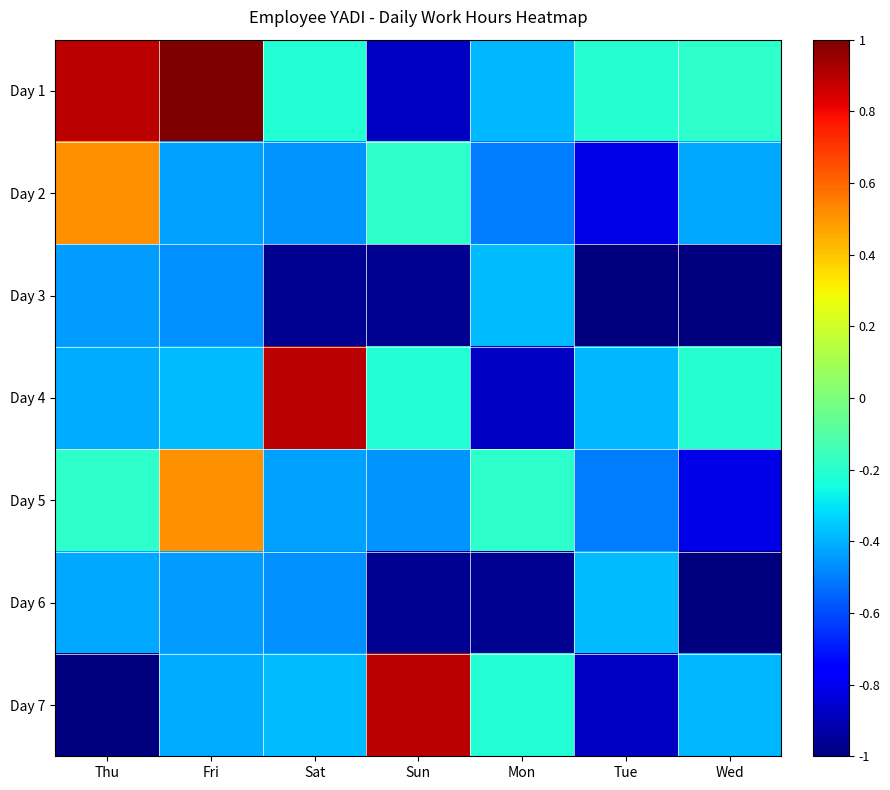

What is the maximum value shown in the chart?

1.0